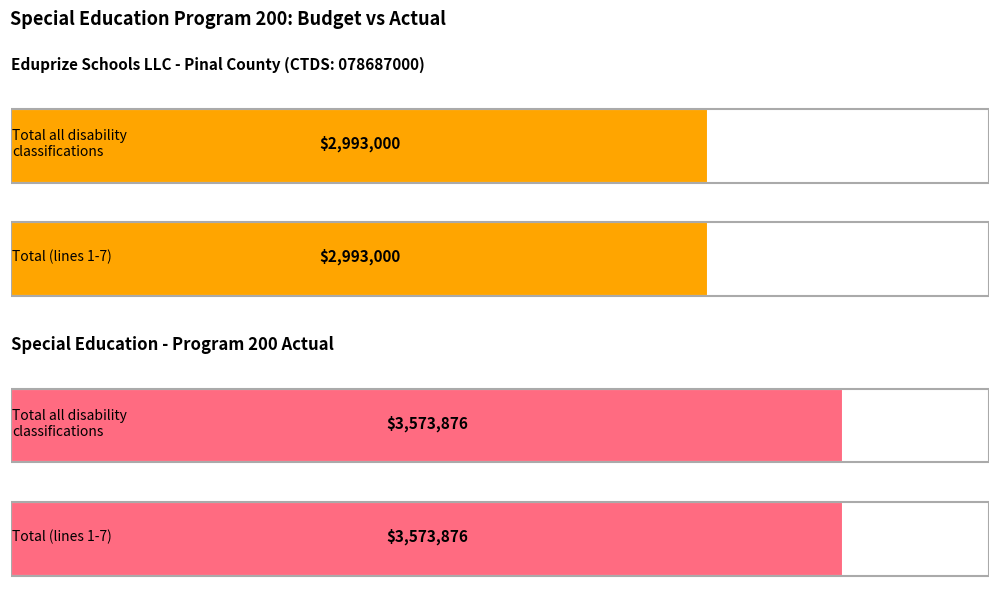

At how many categories does at least one series exceed 1038975?

2